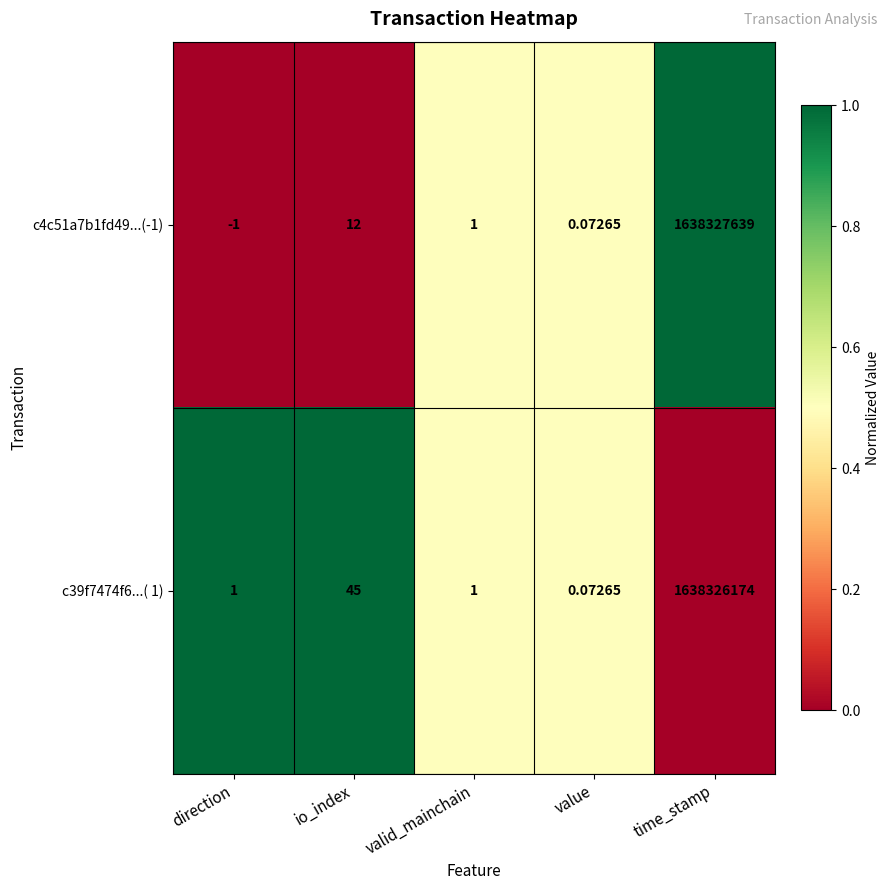

Which category has the highest value across all series?

time_stamp